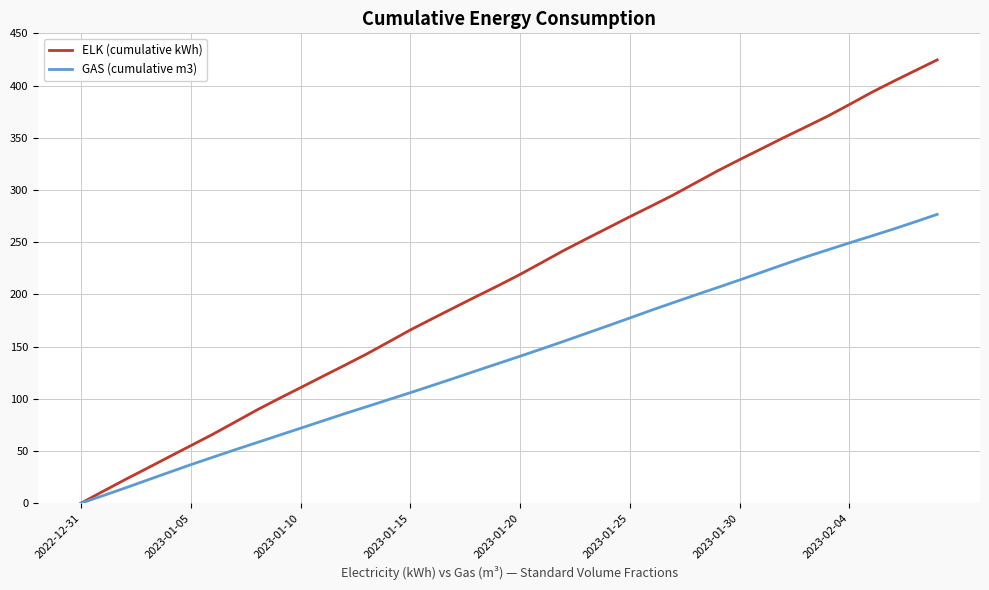

List the series in order of their overall mean, highest first.

ELK (cumulative kWh), GAS (cumulative m3)